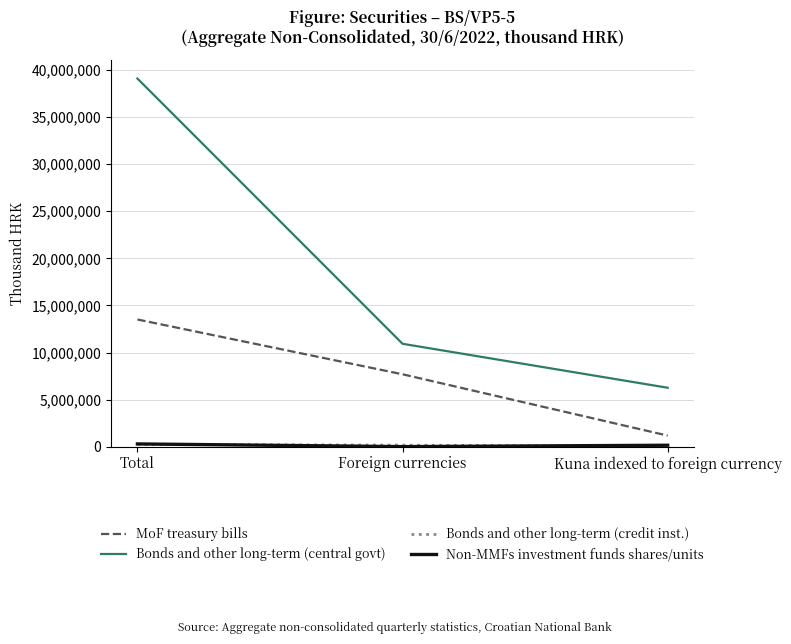

Which series changed the most between Total and Kuna indexed to foreign currency?

Bonds and other long-term (central govt)